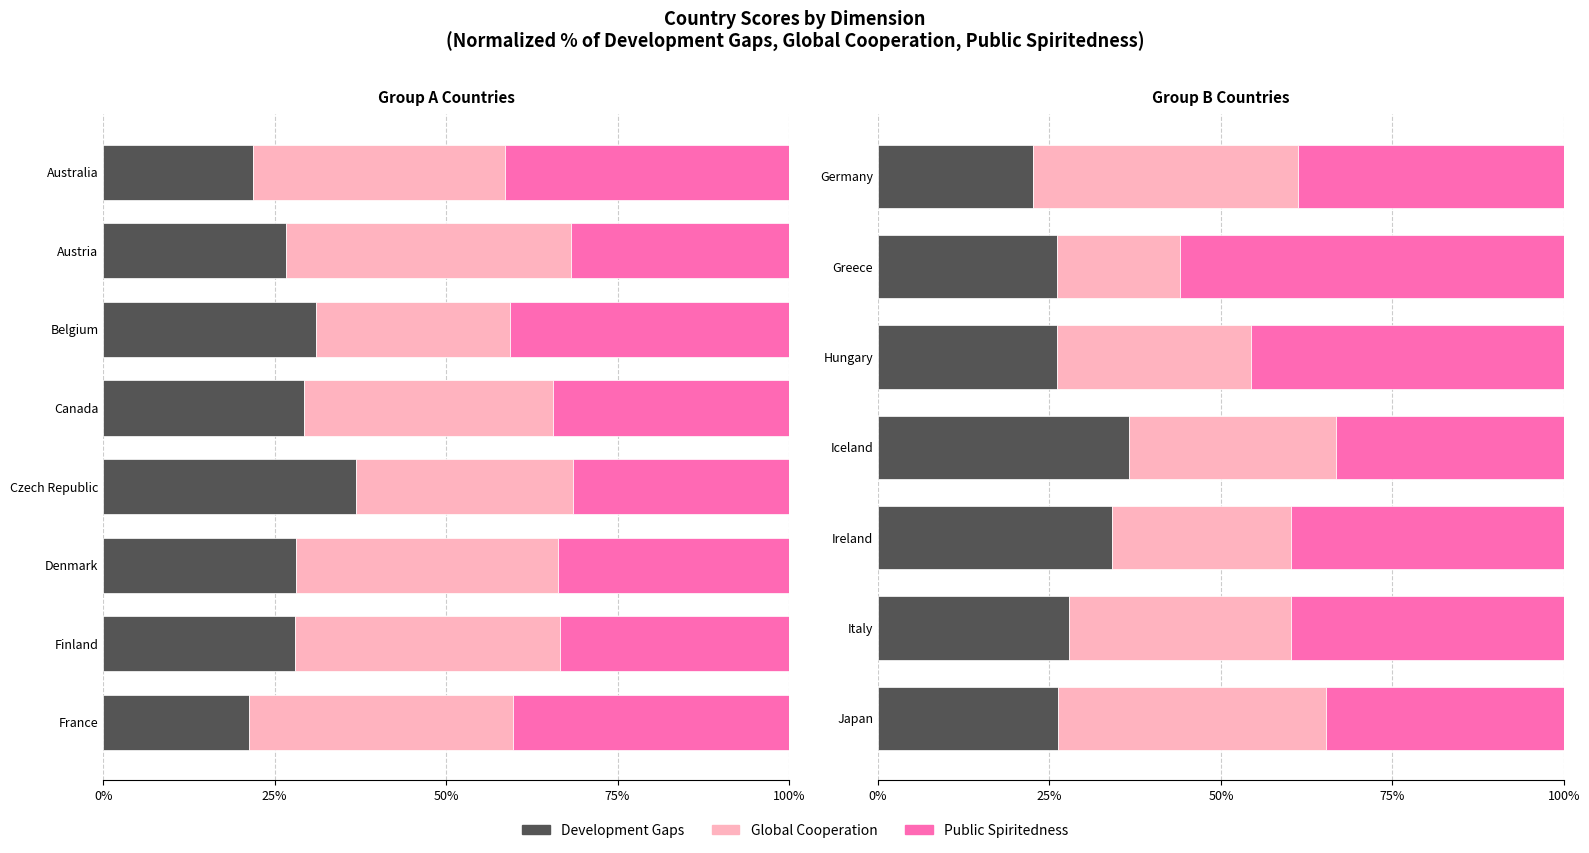

What are all the series names shown in the legend?

Development Gaps, Global Cooperation, Public Spiritedness